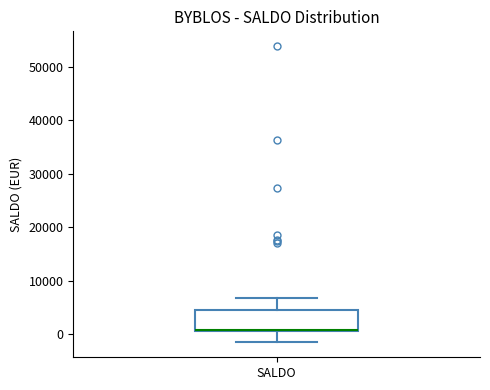

Read this box plot against the y-axis: the position of the median line, the range covered by the box, and the ends of both whiskers. The values are not printed on the chart, so give them approximately, as read against the axis.

median 1000 (just above the box's lower edge), box 1000 to 5000, whiskers -2000 to 7000